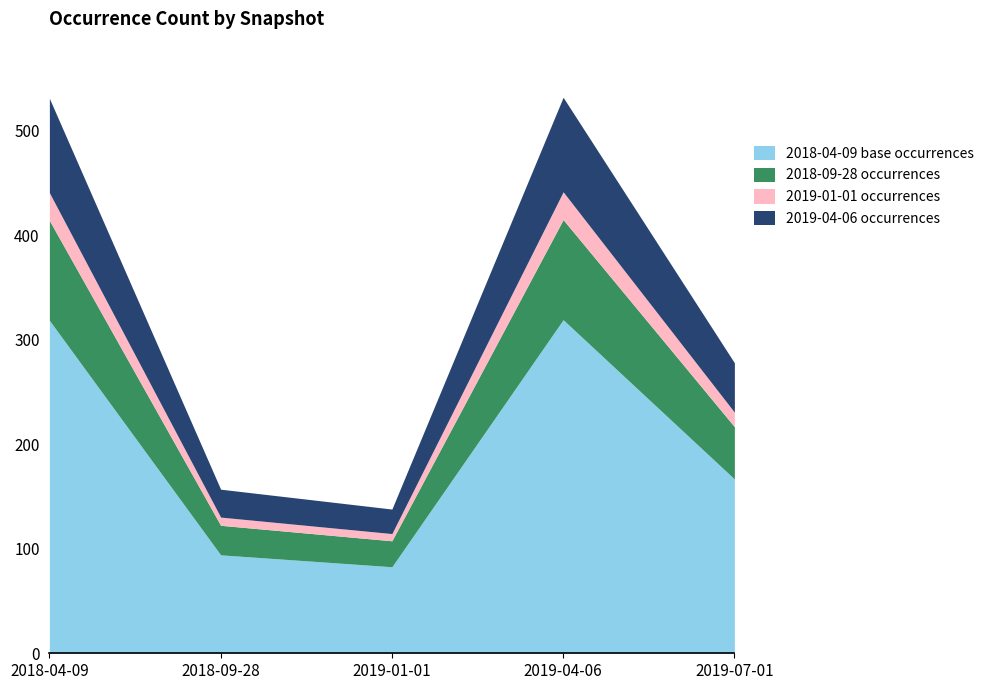

At which label is 2019-07-01 closest to 50?

5